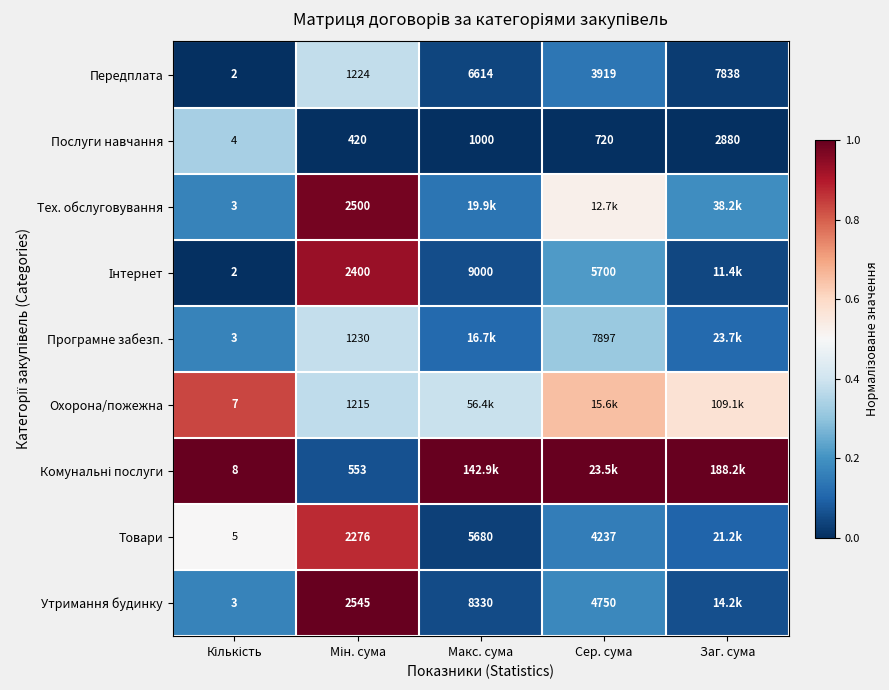

At which label is Передплата closest to 3920?

Сер. сума